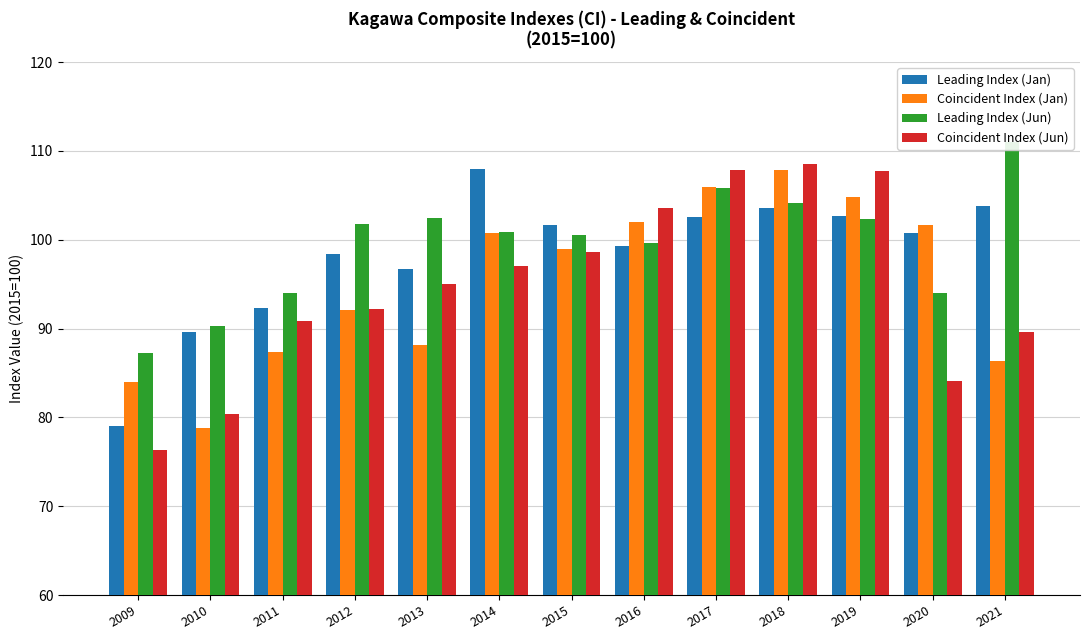

What is the sum of the Leading Index (Jun) values at 2010 and 2009?

177.6